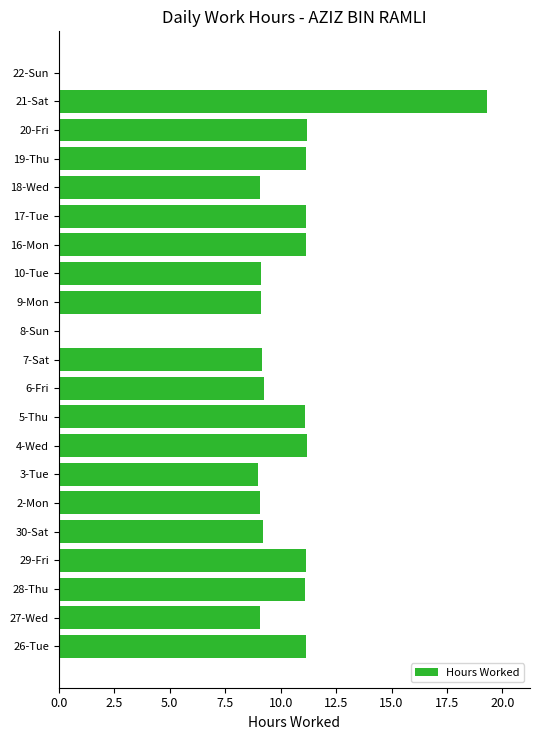

How many distinct data groups are displayed?

1